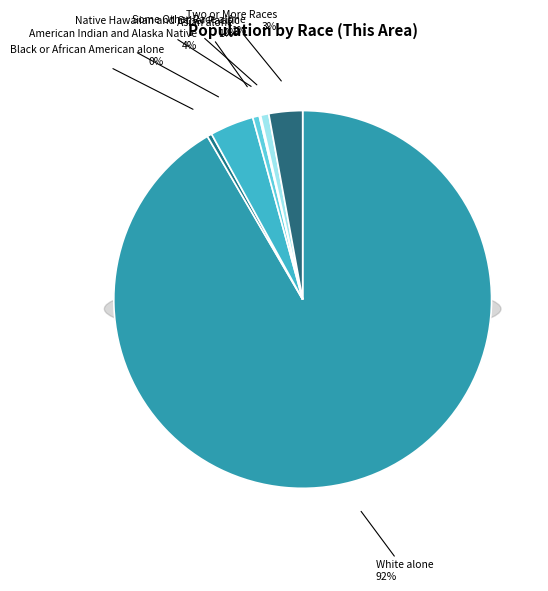

To the nearest percent, what is the difference between the largest and smallest slice percentages?

91%